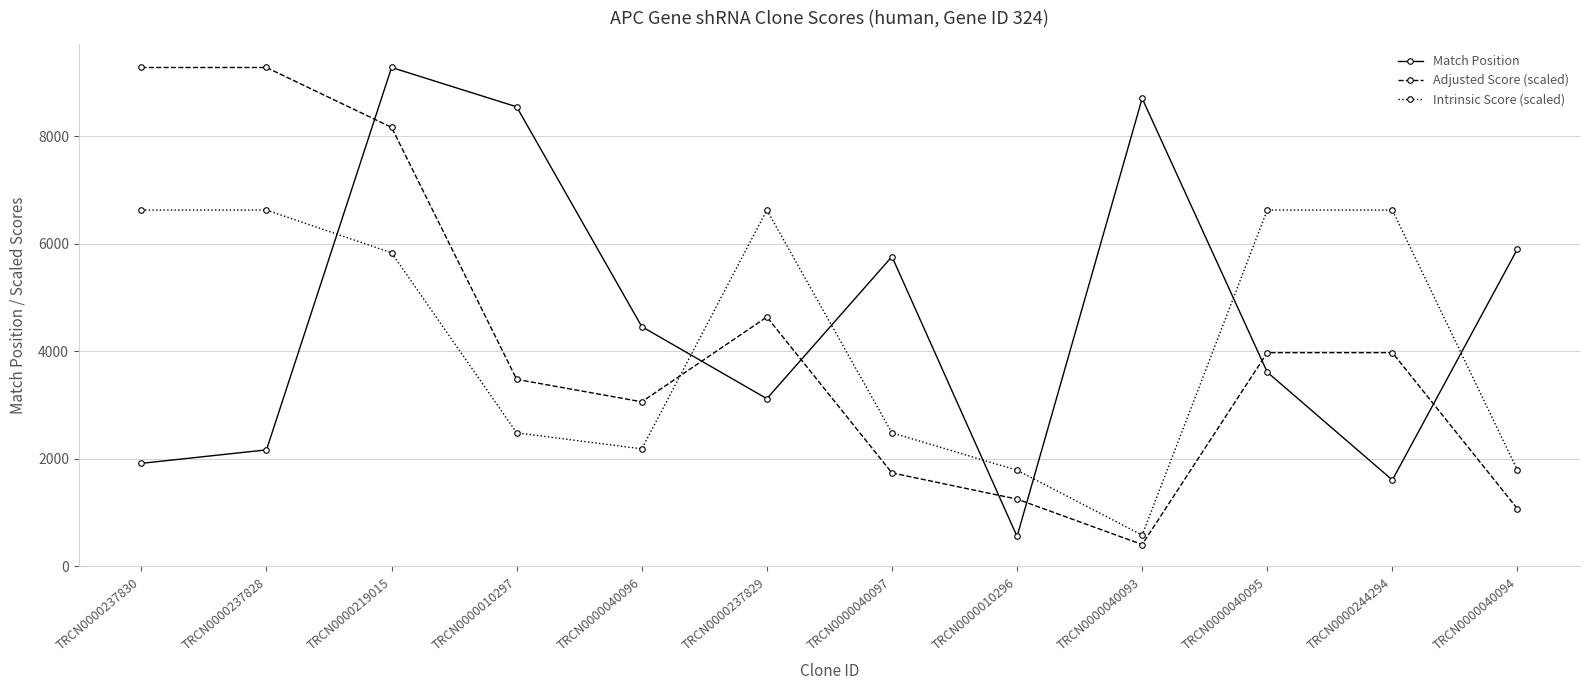

Count the number of data series in this chart.

3